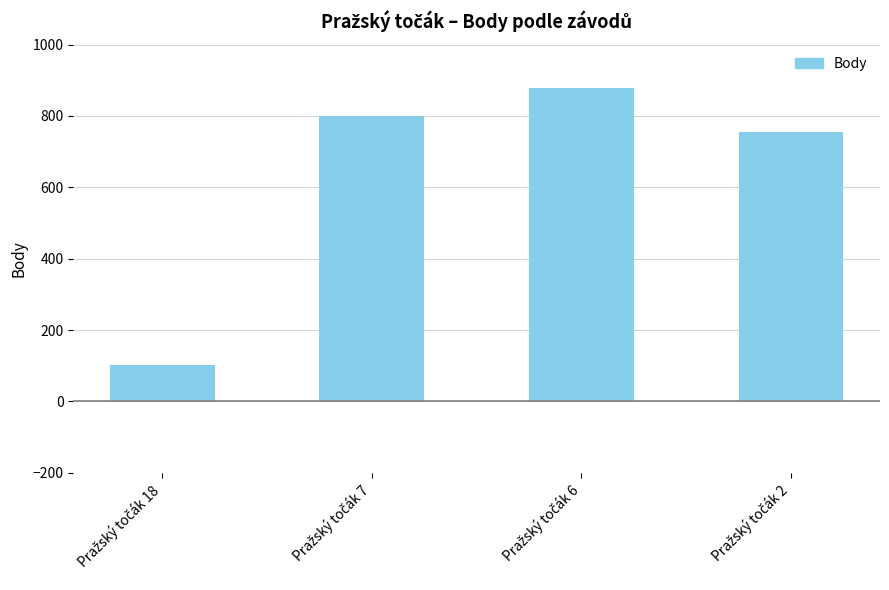

What is the sum of all values?

2534